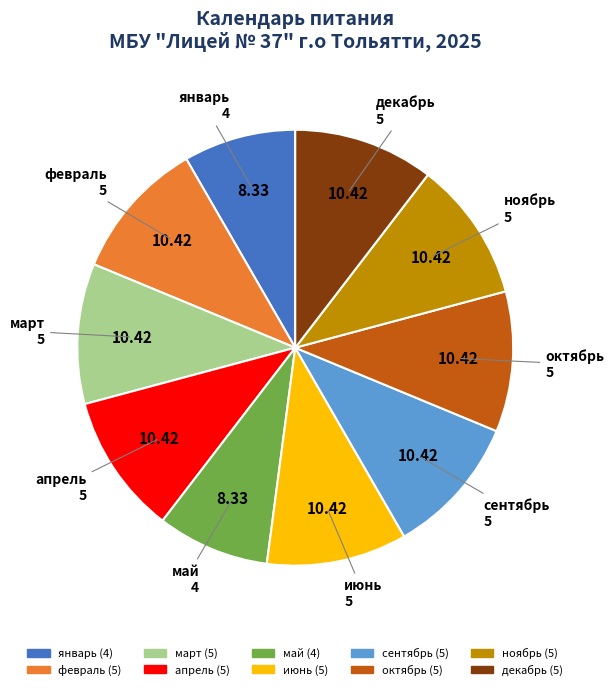

Combined, do ноябрь and апрель account for over 50%?

No